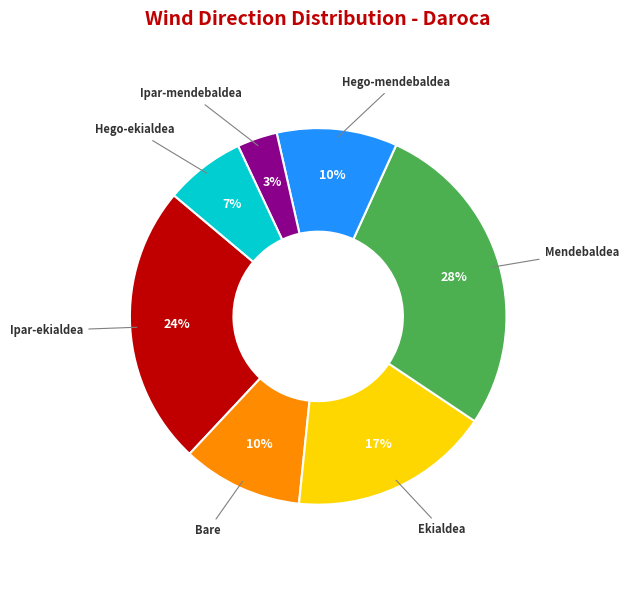

True or false: Bare accounts for 10% of the total.

True